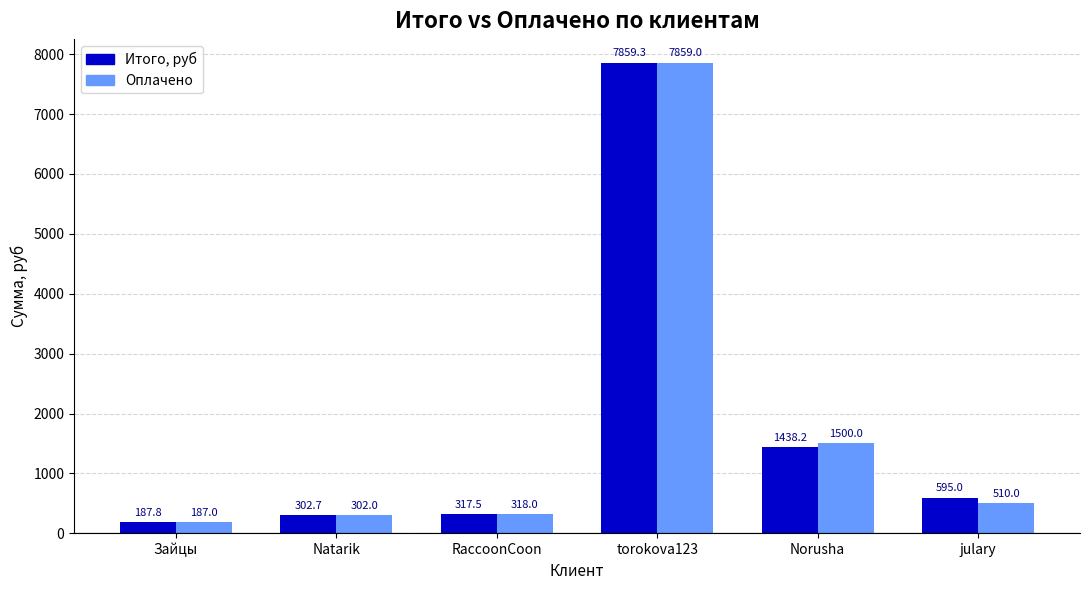

List the series in order of their peak value, lowest first.

Оплачено, Итого, руб